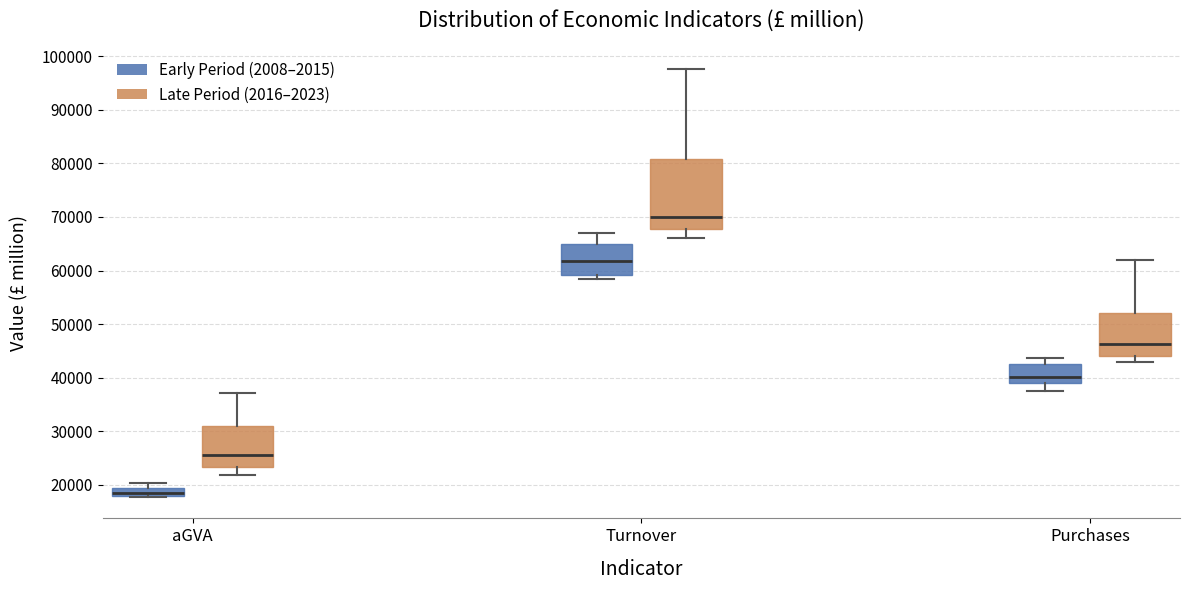

Which box has the lowest median line?

aGVA (Early Period (2008–2015))